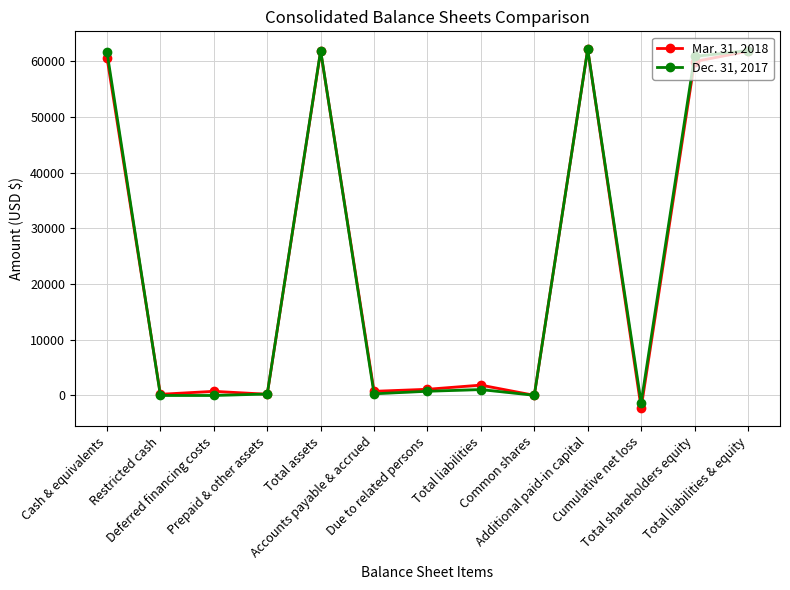

At which category does Mar. 31, 2018 reach its first local valley?

Restricted cash